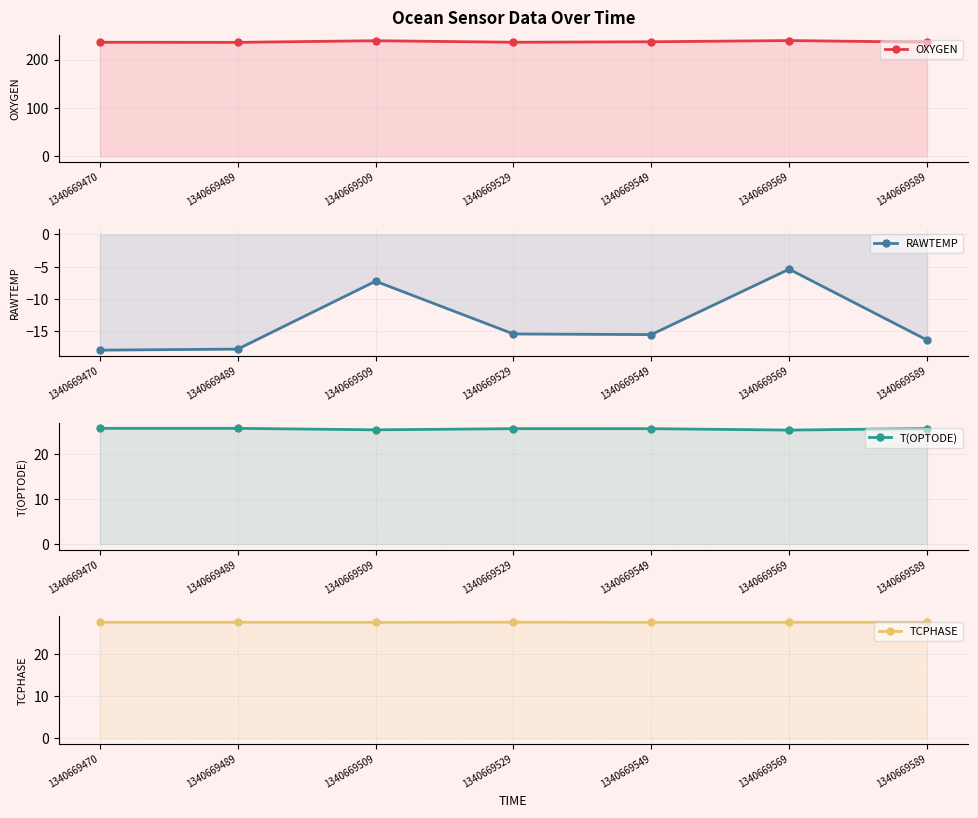

The value of RAWTEMP at 1340669529 is -6.9. True or false?

False